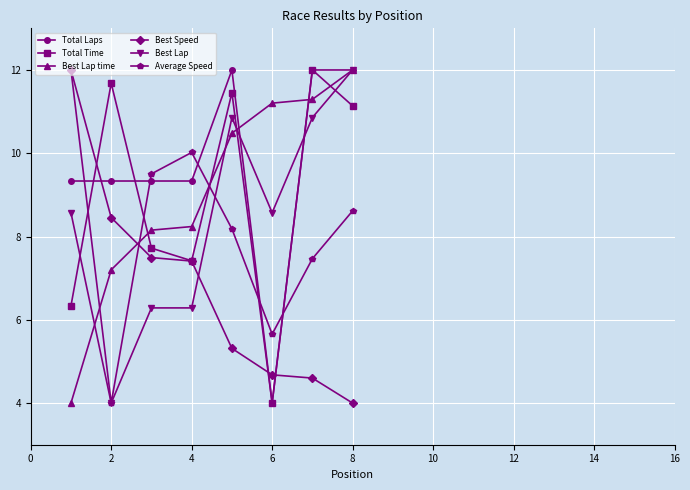

True or false: Total Time and Best Speed intersect in this chart.

True